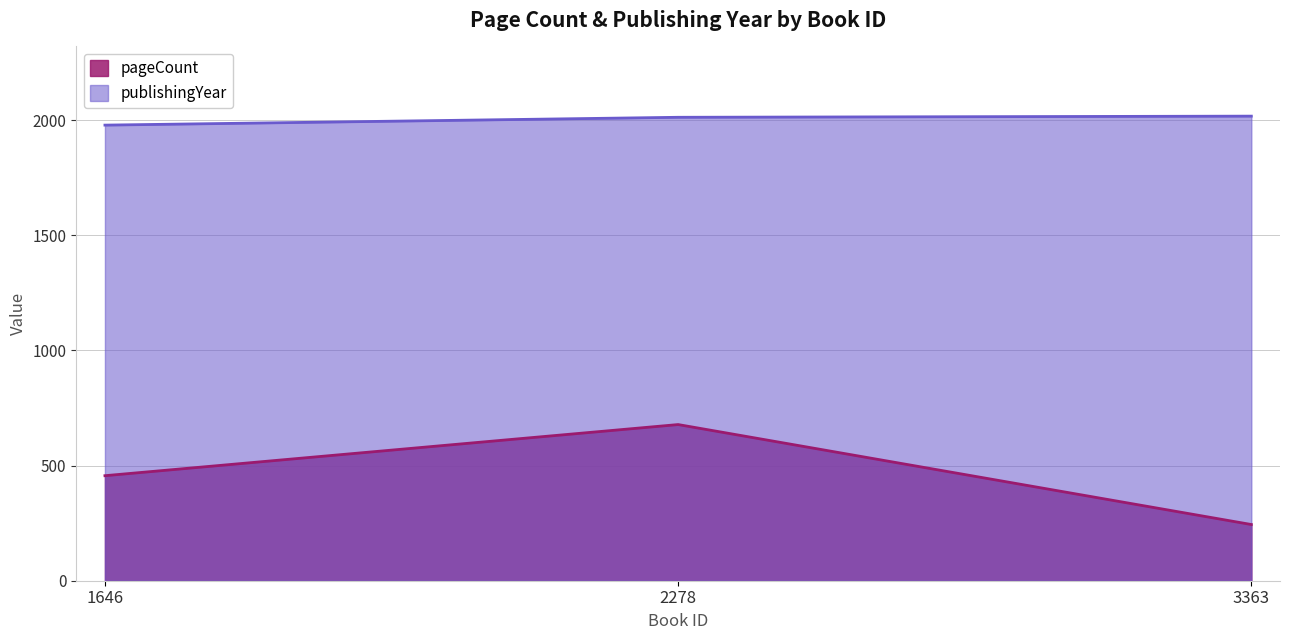

Does the chart display data point markers on the line(s)?

No